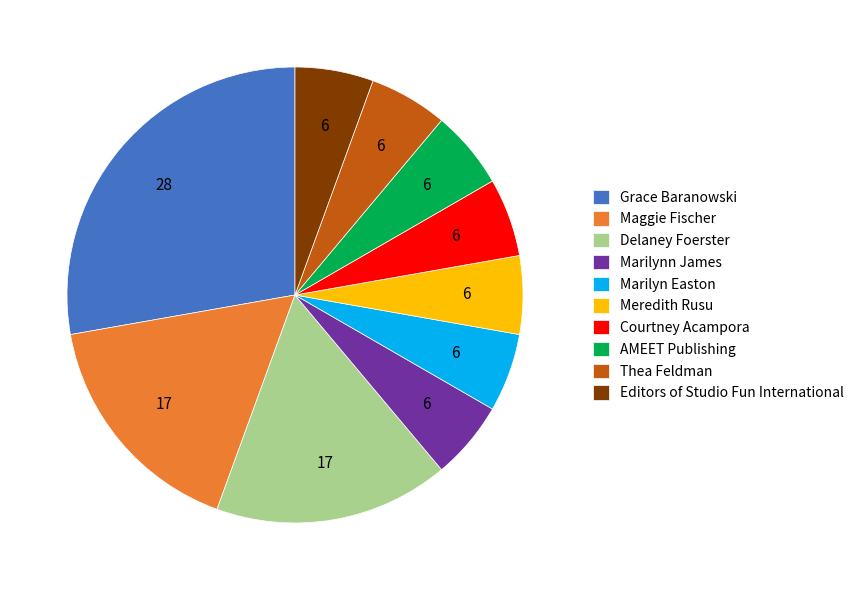

Which has a higher value, Delaney Foerster or Meredith Rusu?

Delaney Foerster